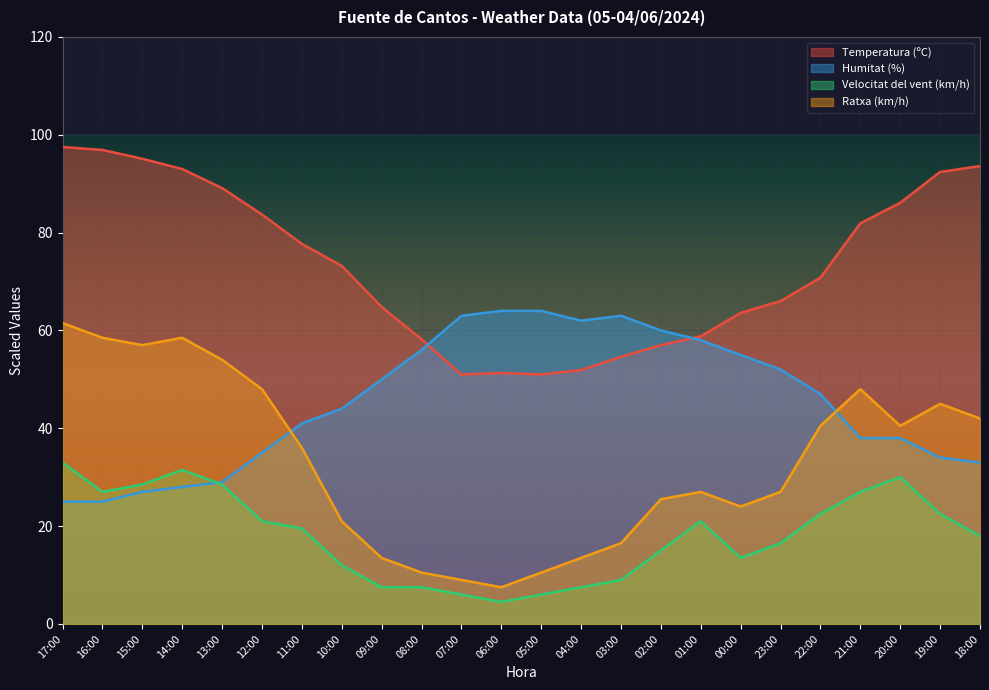

How many lines are shown in the chart?

4